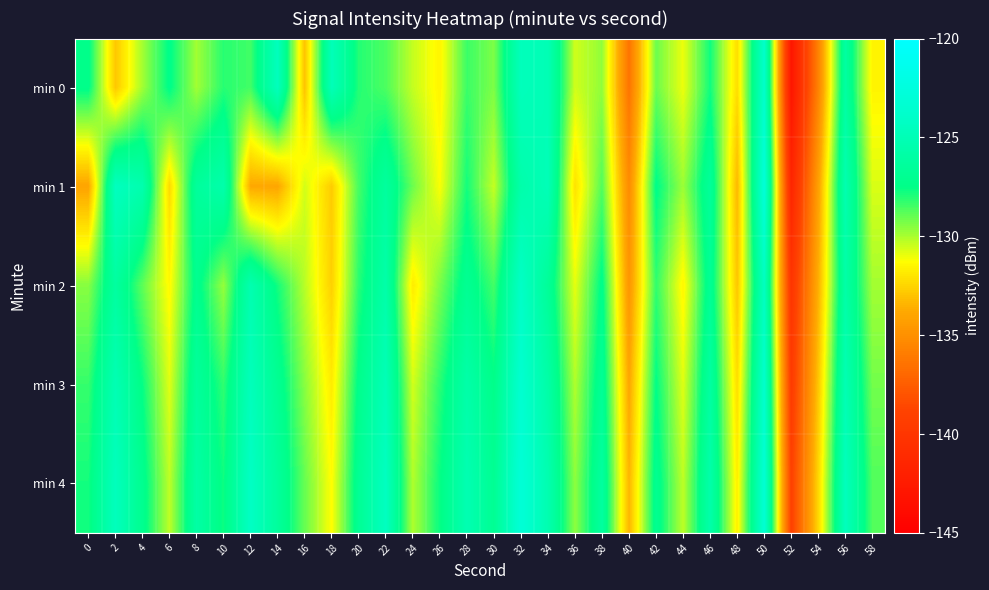

At which category is the sum across all series the highest?

50